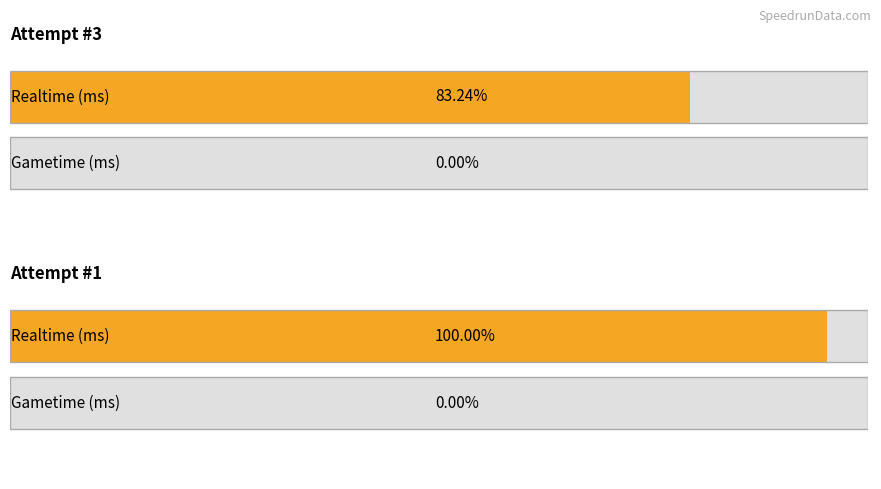

Which series has the widest spread of values?

Realtime (ms)